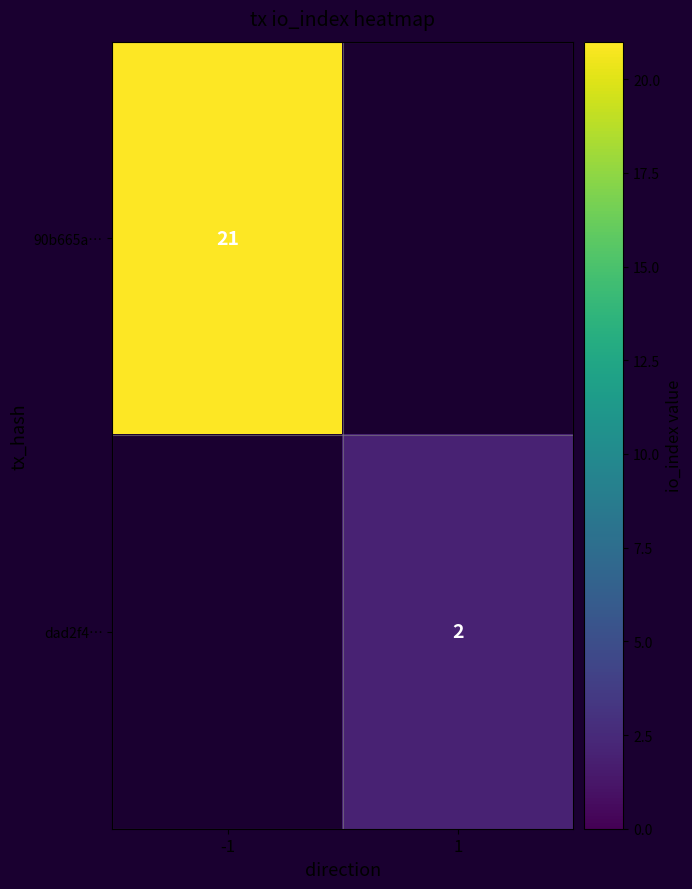

The value of dad2f4… at 1 is 2. True or false?

True